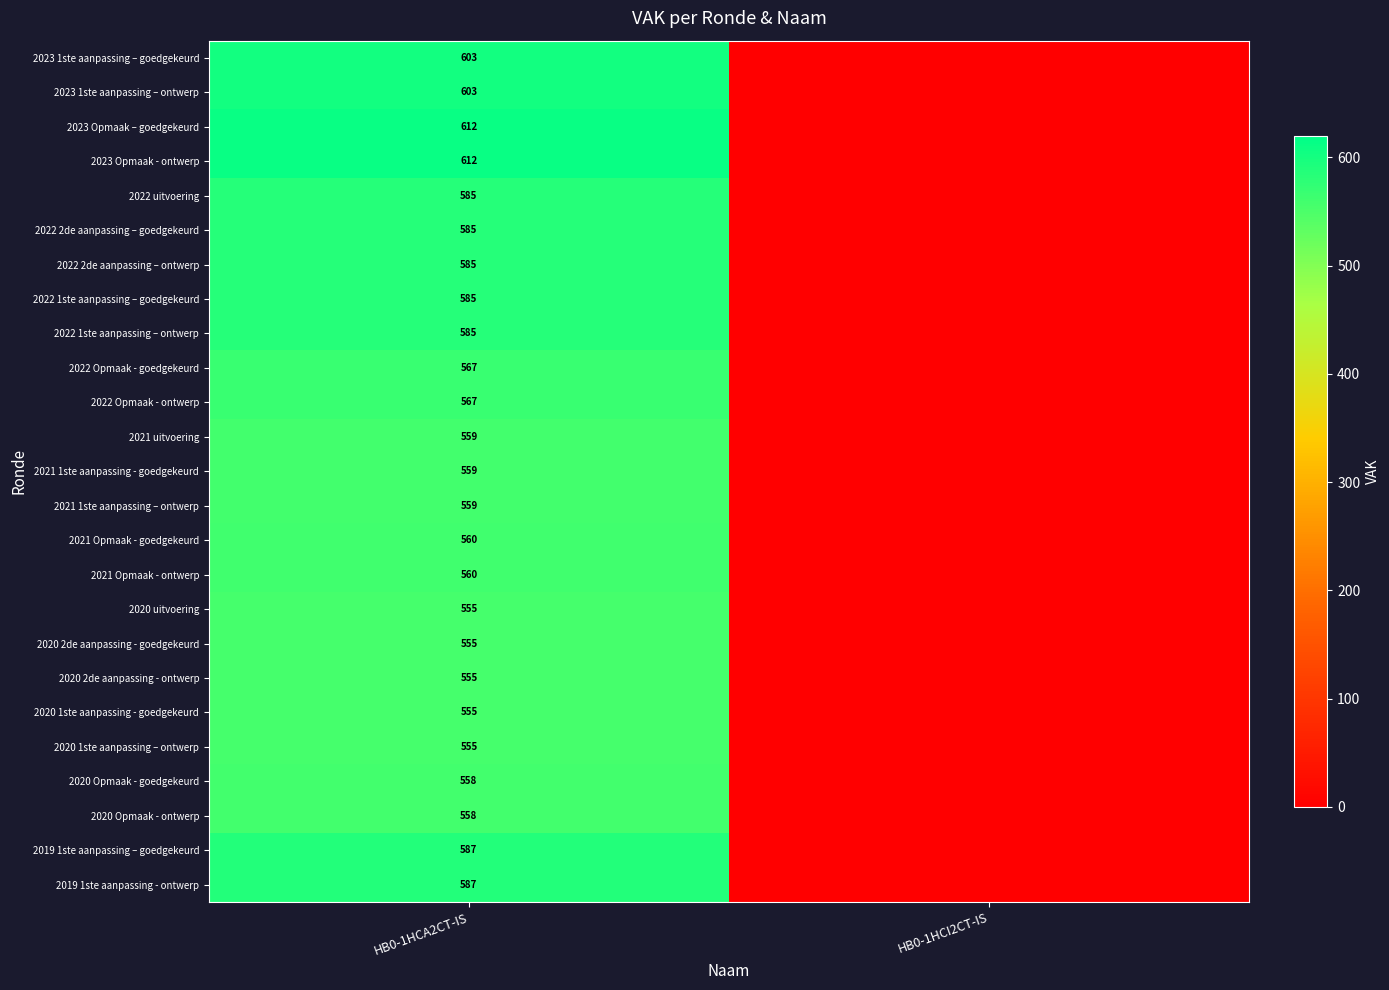

Is it true that 2023 1ste aanpassing – goedgekeurd equals 197 at HB0-1HCA2CT-IS?

False